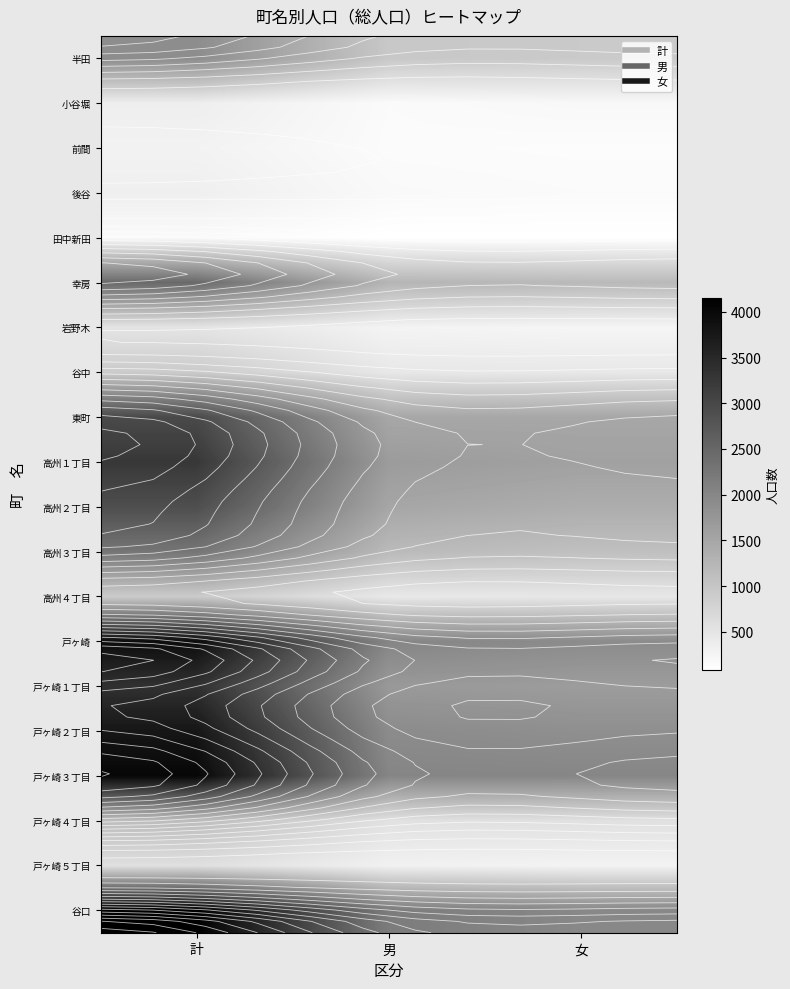

At how many categories does at least one series exceed 4140?

1